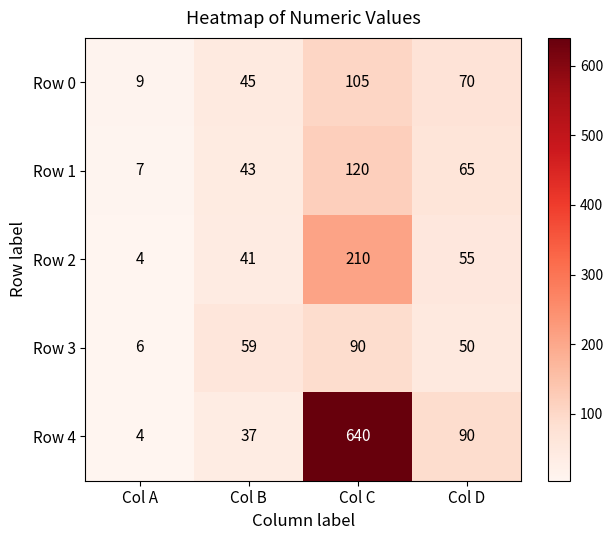

Count the number of categories in the chart.

4